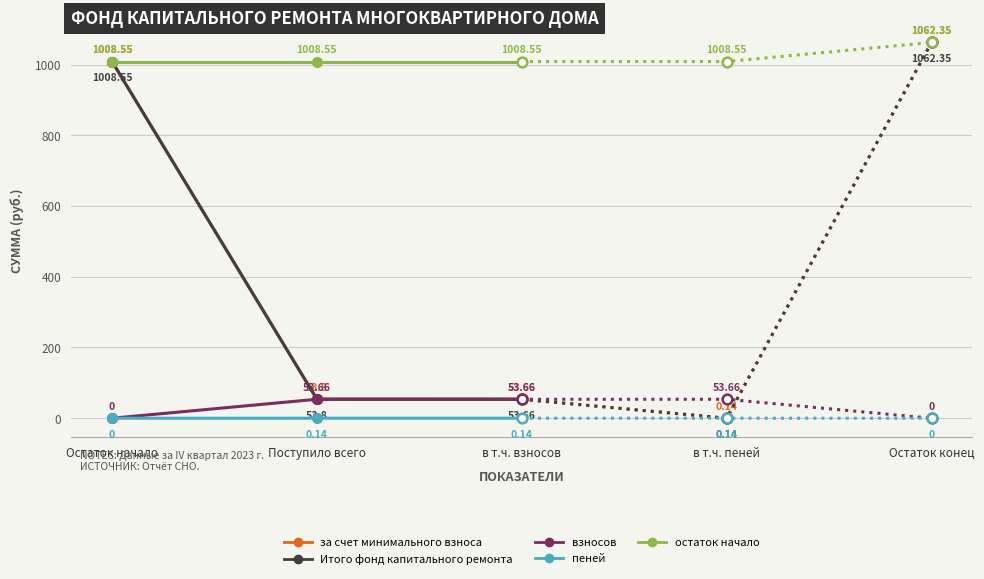

What is the sum of the взносов values at Поступило всего and в т.ч. взносов?

107.3